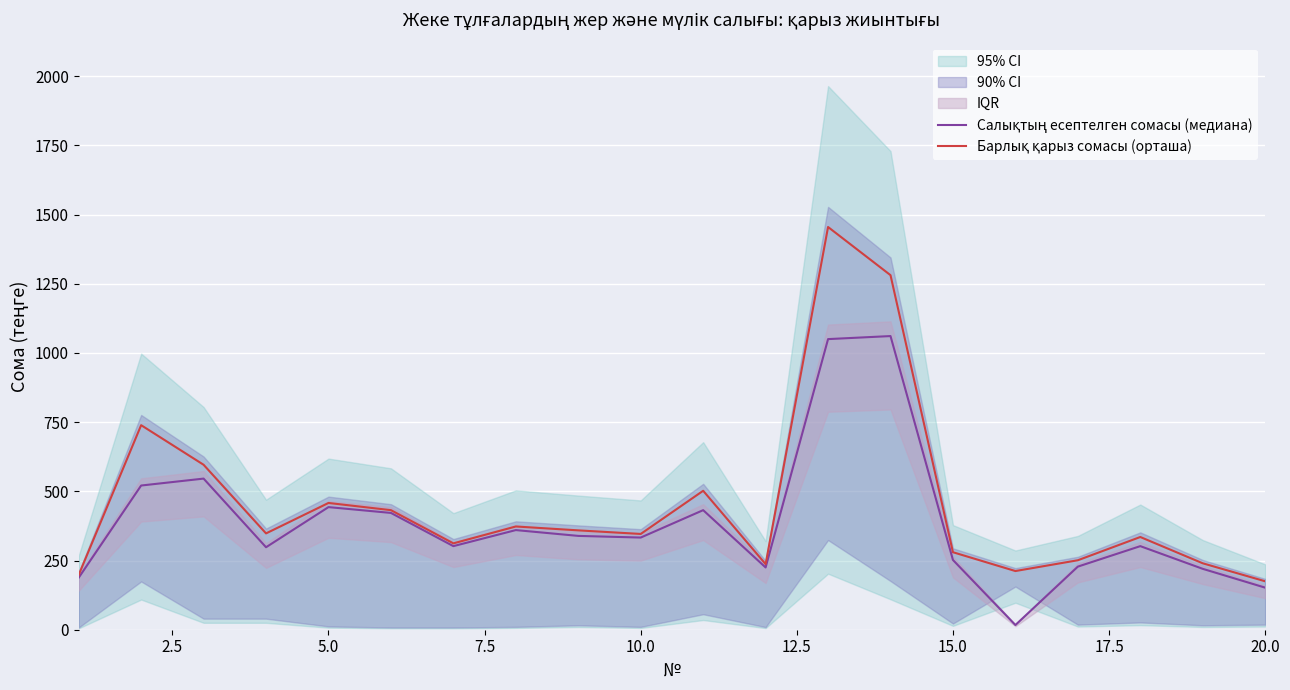

True or false: Барлық қарыз сомасы (орташа) and Салықтың есептелген сомасы (медиана) intersect in this chart.

False